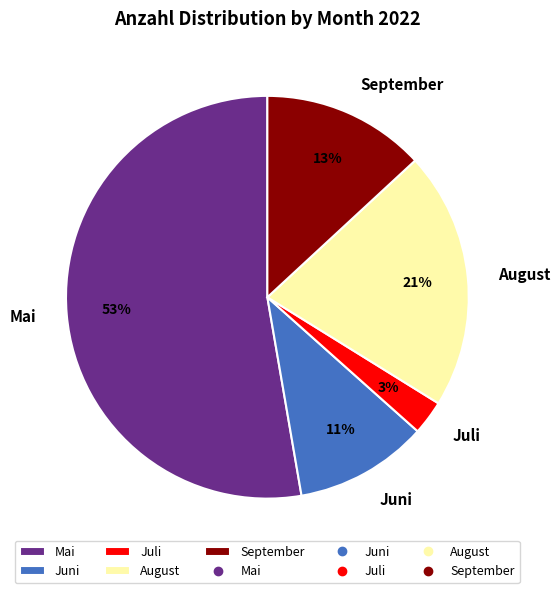

What is the smallest slice in the pie chart?

Juli